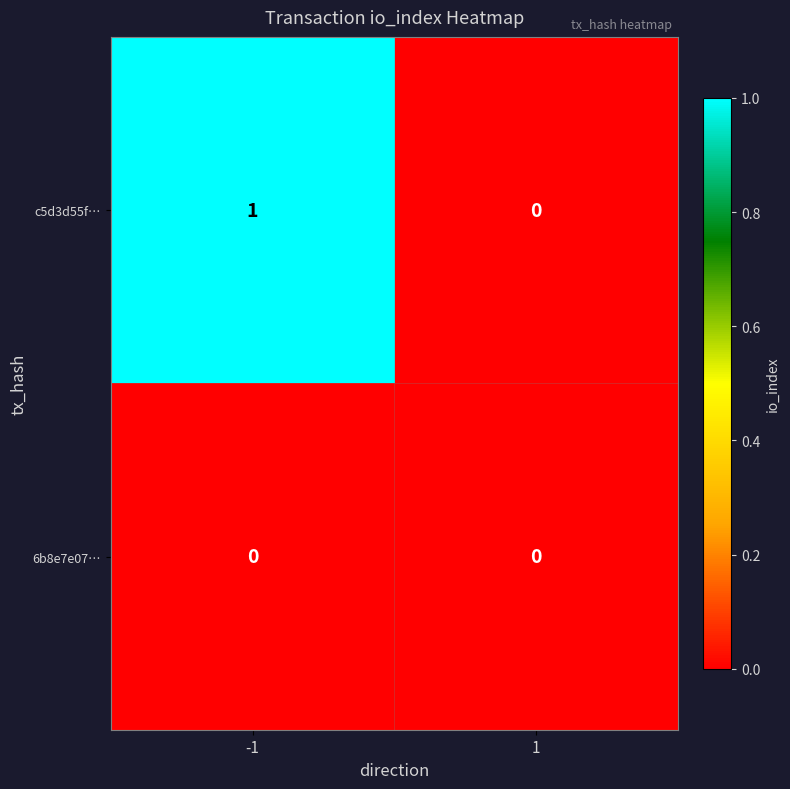

List the series in order of their peak value, lowest first.

6b8e7e07…, c5d3d55f…